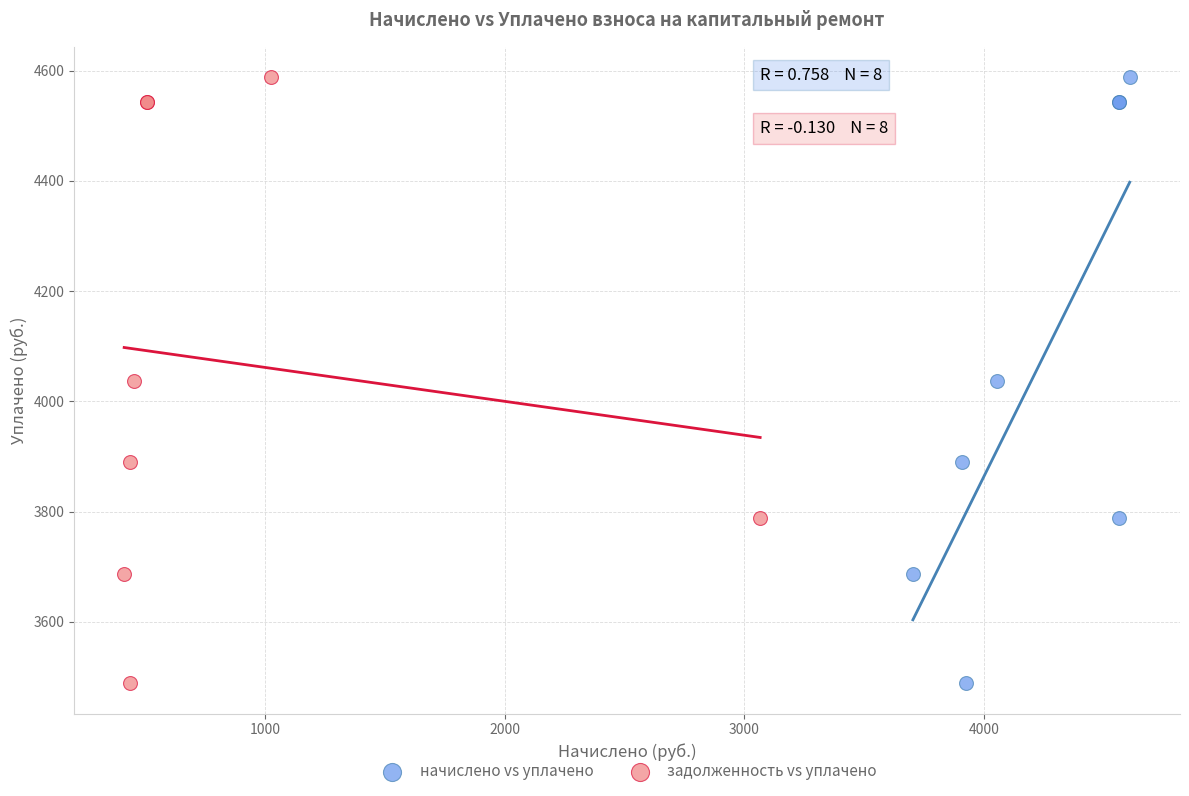

What are all the series names shown in the legend?

начислено vs уплачено, задолженность vs уплачено